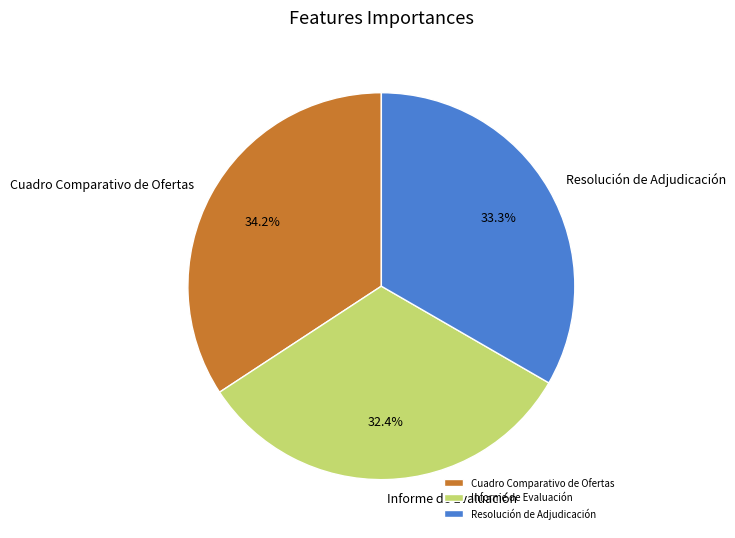

Approximately how many times larger is the value at Informe de Evaluación compared to Cuadro Comparativo de Ofertas?

0.9